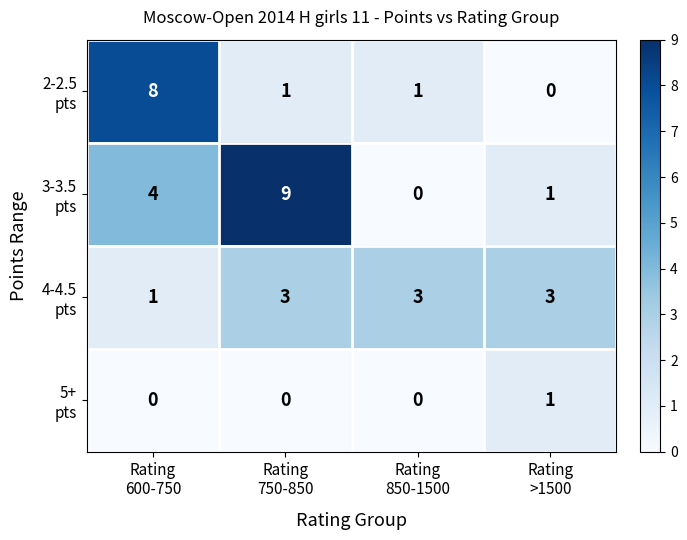

What is the greatest value displayed?

9